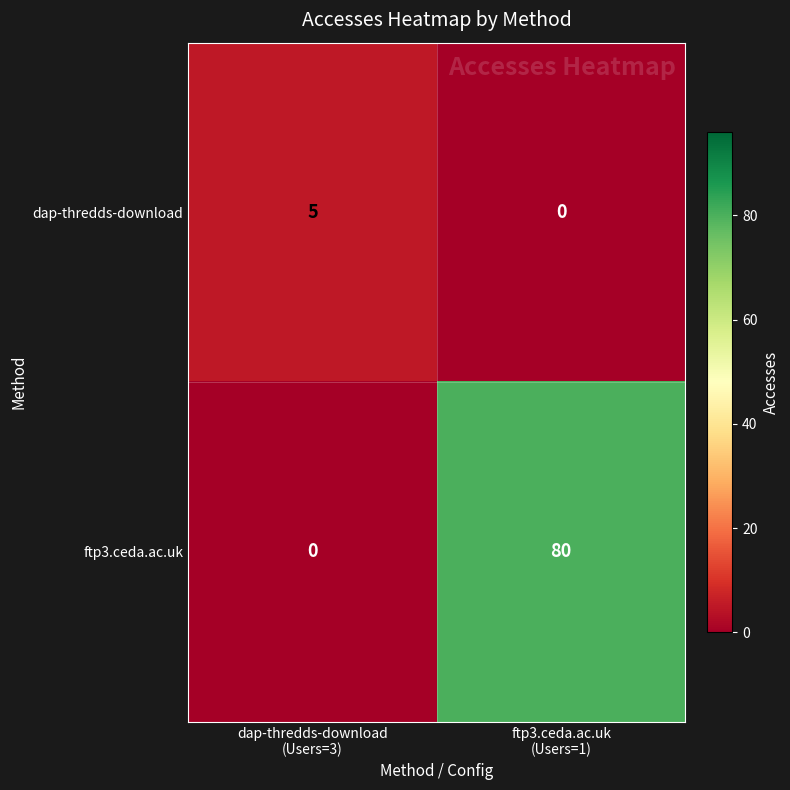

At ftp3.ceda.ac.uk
(Users=1), list the series in order from smallest to largest.

dap-thredds-download, ftp3.ceda.ac.uk